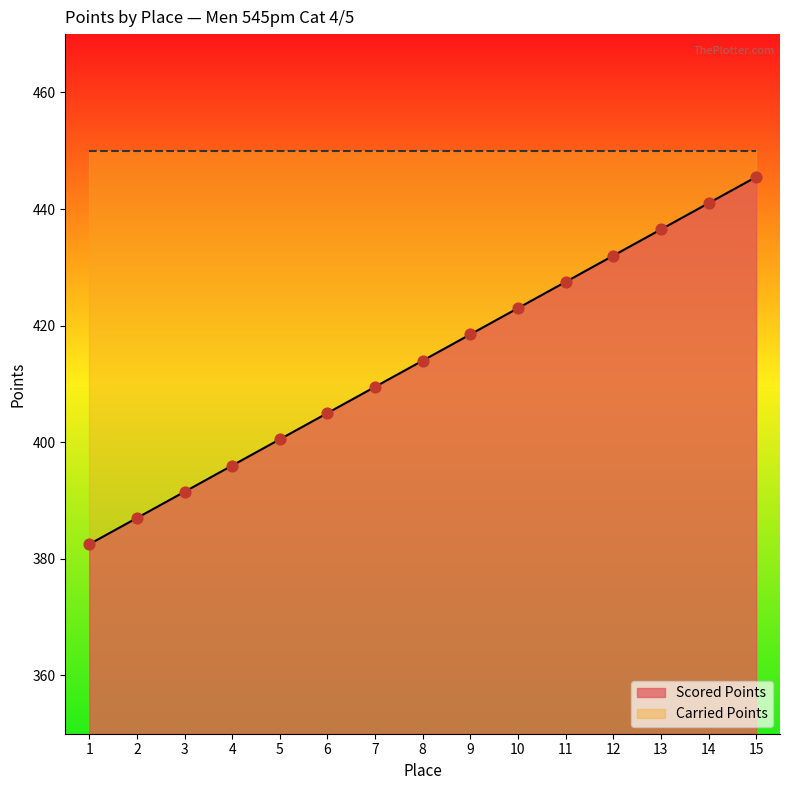

Which has a higher value, 12 or 13?

13